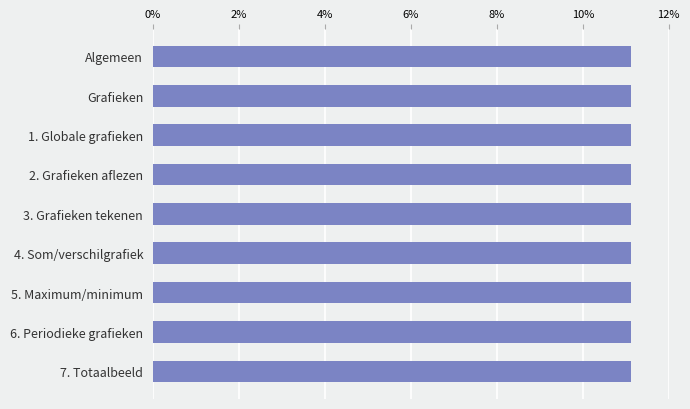

Read the value at Grafieken.

11.1